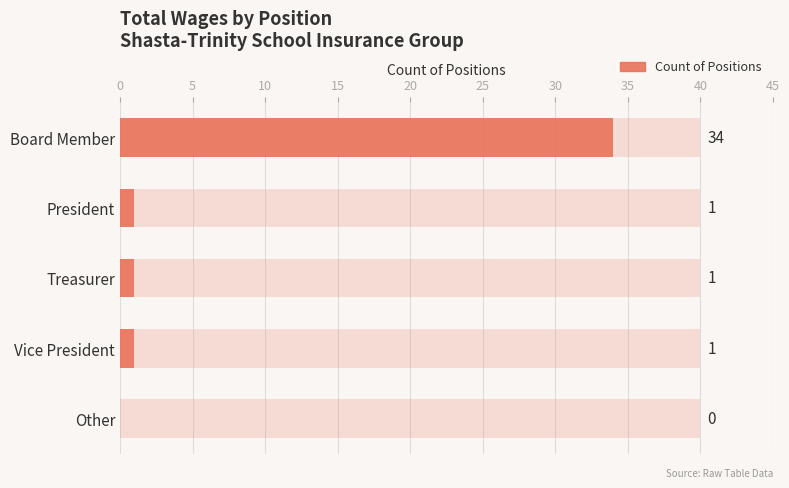

What is the value of the 1st bar from the left?

34